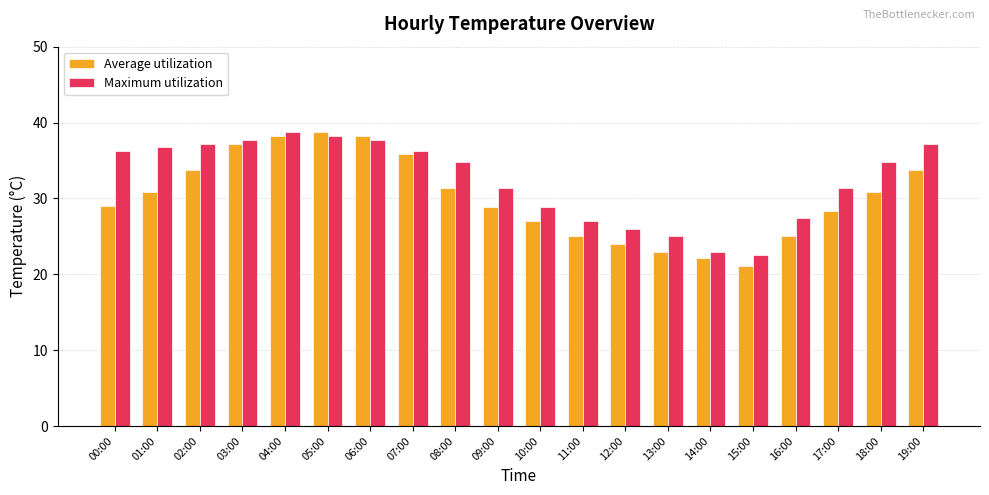

What is the minimum value for Maximum utilization?

22.5